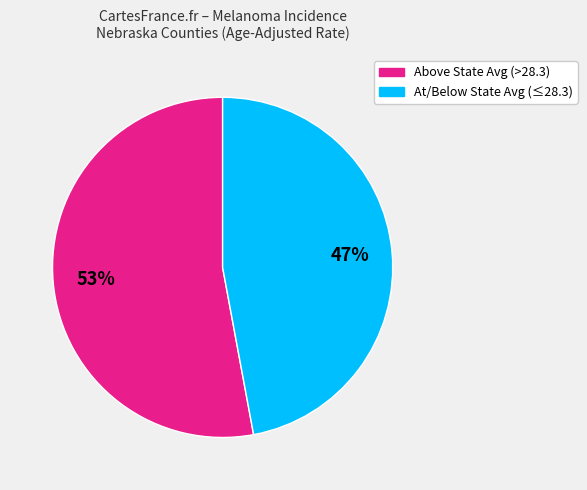

Is there any slice that represents more than half of the pie?

Yes